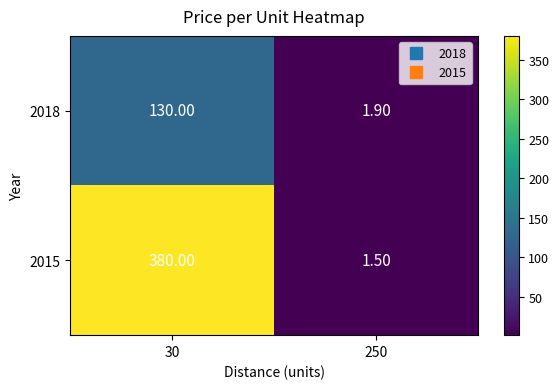

What is the total value across all series at 30?

510.0